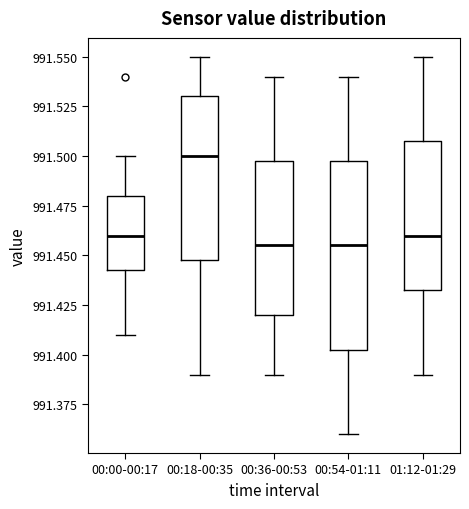

Which box has the highest median line?

00:18-00:35